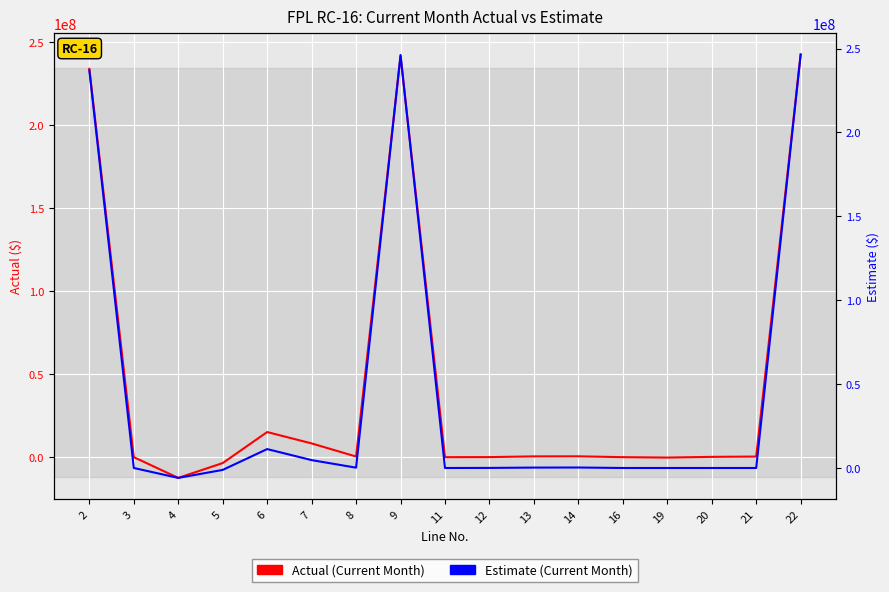

Reading left to right, list all the values displayed in this chart.

Actual (Current Month): 233906502.7	0.0	-12481193.9	-3551312.2	15133875.9	8280003.2	388516.0	241676391.8	0.0	42044.2	471831.0	513875.2	0.0	-244835.1	184950.5	373590.7	242503973.1
Estimate (Current Month): 237029921.0	0.0	-5902729.5	-1140000.0	11267132.8	4697720.4	192600.0	246144645.1	0.0	46310.0	241600.0	287910.0	375.0	0.0	0.0	0.0	246432930.0